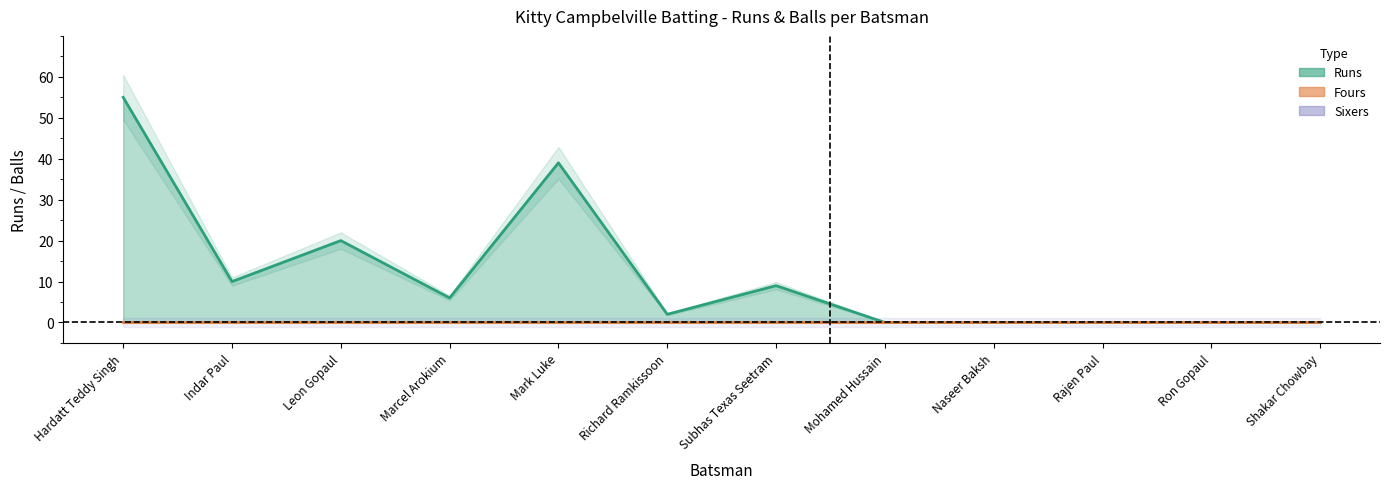

Does the chart have visible grid lines?

No